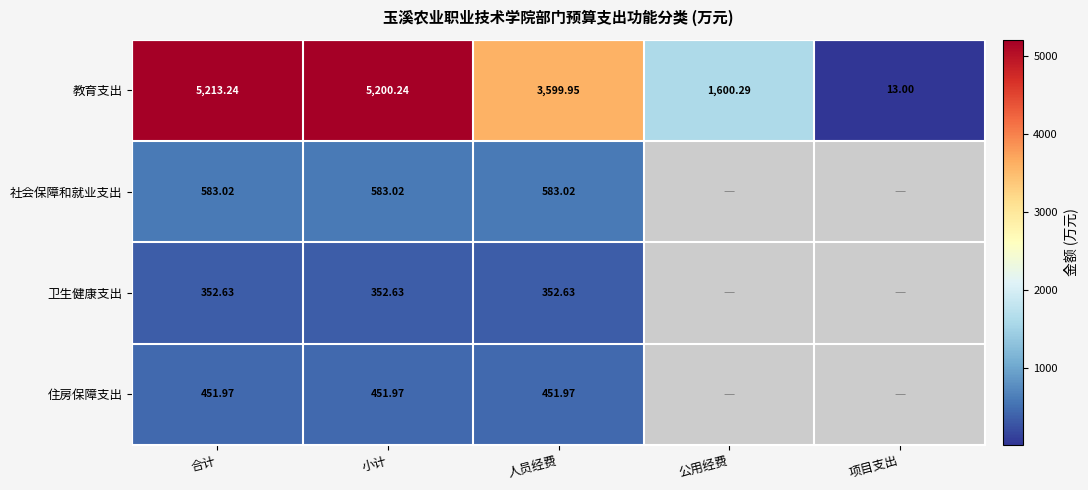

At how many categories does at least one series exceed 4363?

2